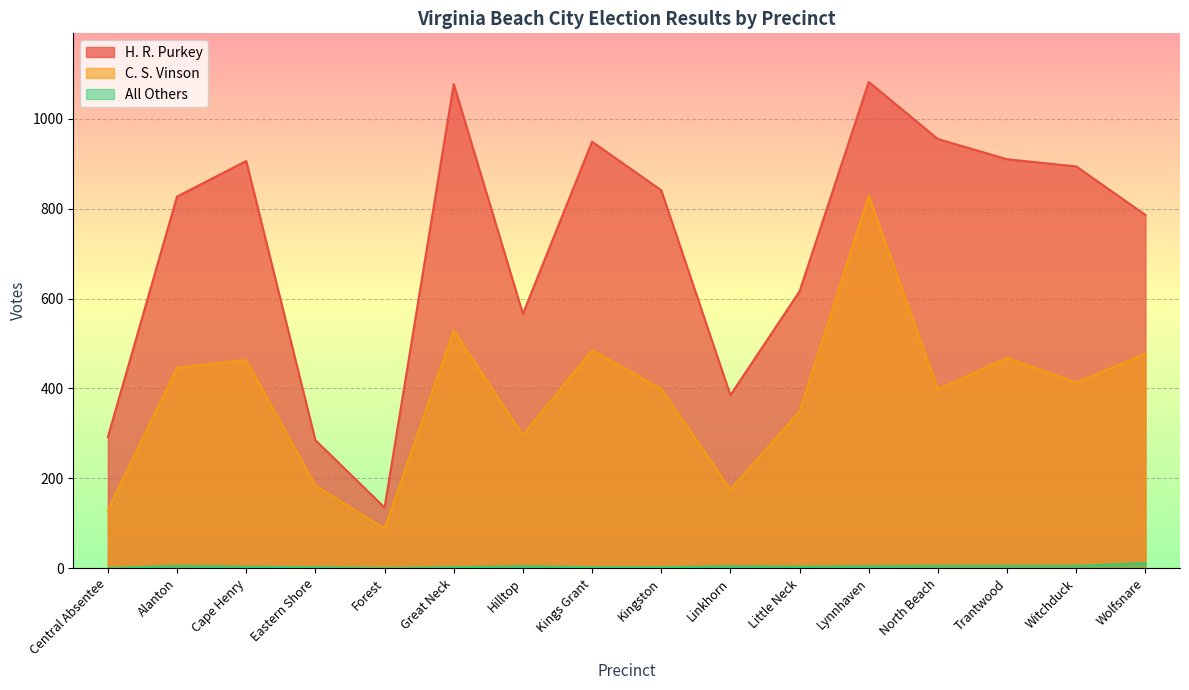

What is the label of the 13th point from the left?

North Beach